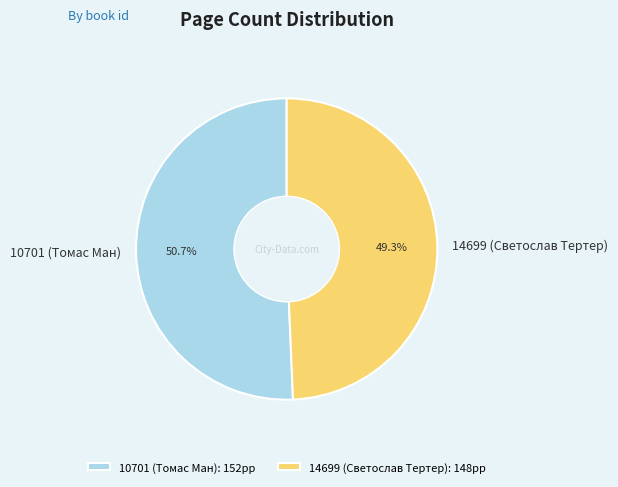

Count the number of slices in the pie.

2